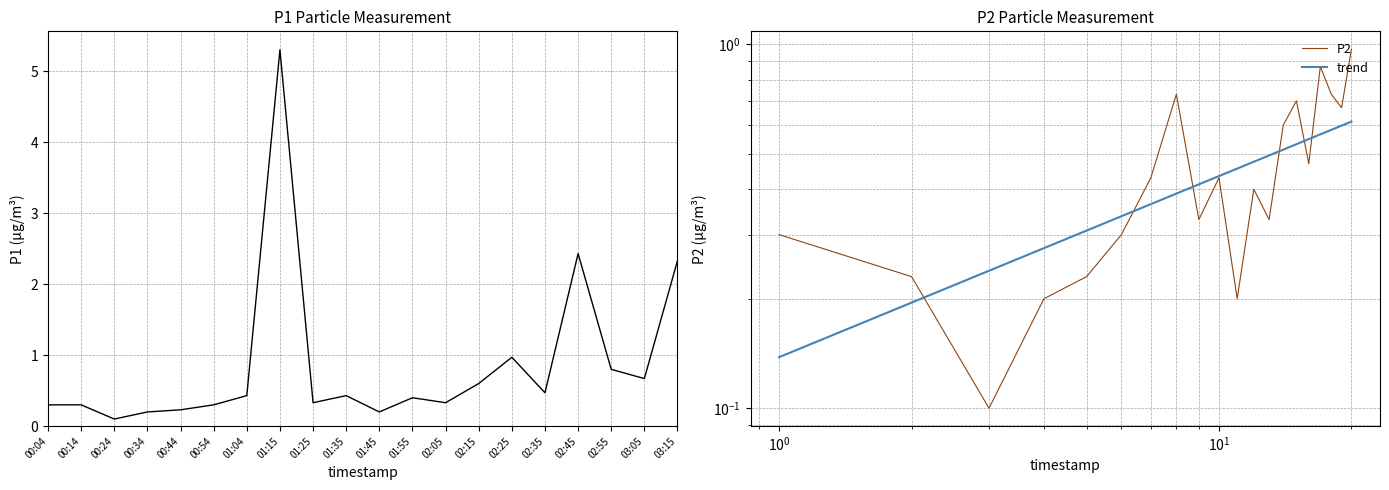

The value of trend at 03:15 is 0.6. True or false?

True